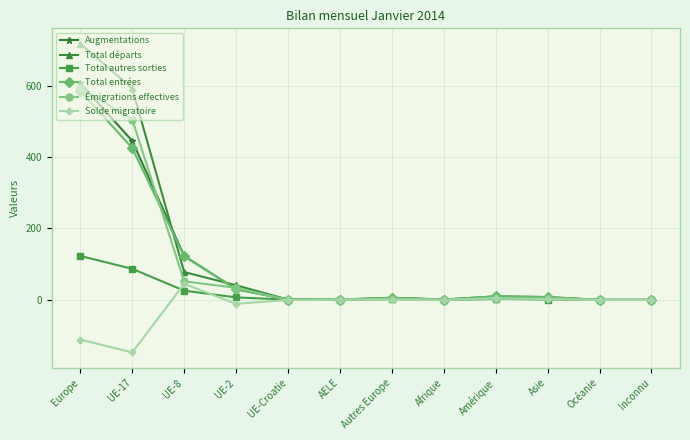

What is the difference between the second highest and second lowest values in the Émigrations effectives series?

505